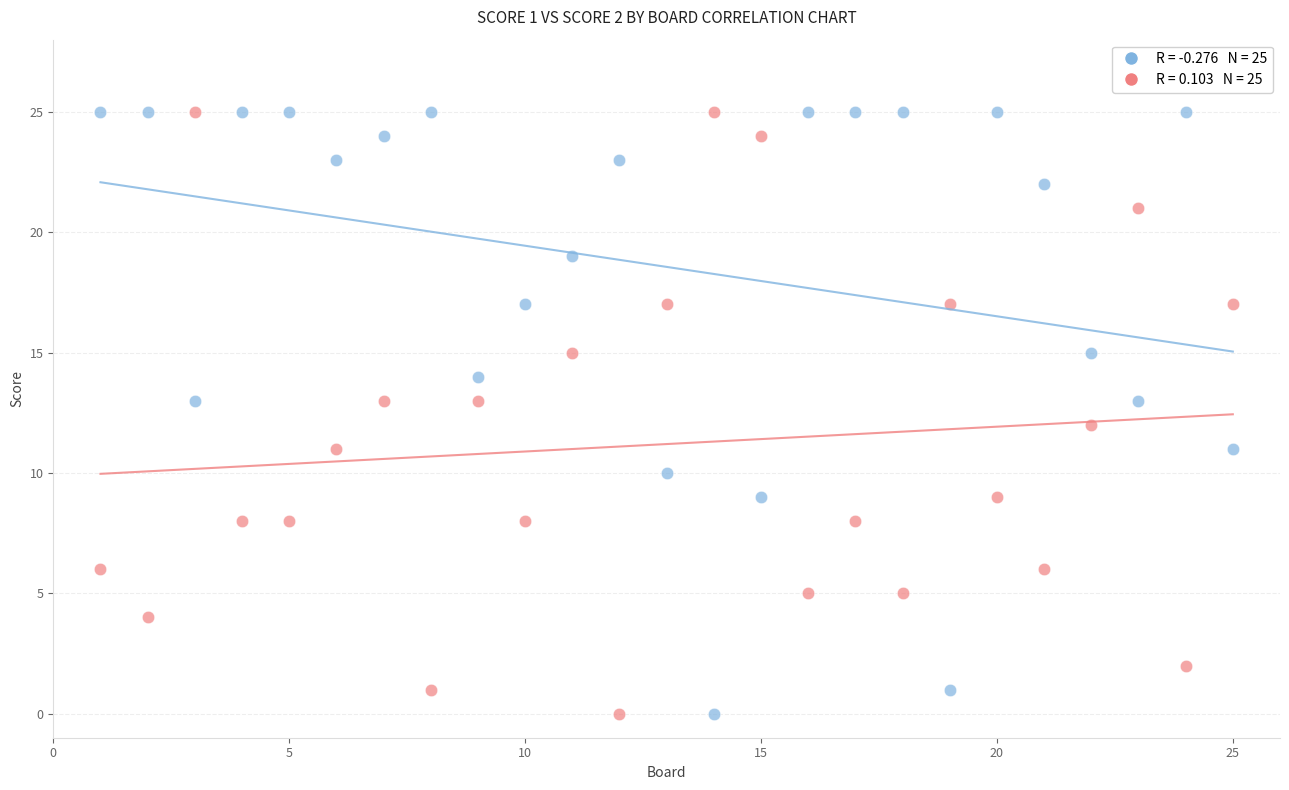

Across all data points, what is the range of Y values (max minus min)?

25